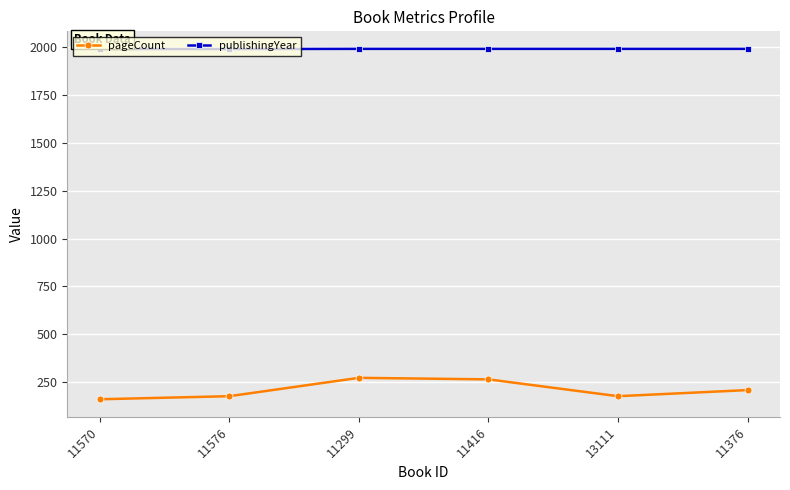

In pageCount, how many points are higher than both neighbors (excluding endpoints)?

1